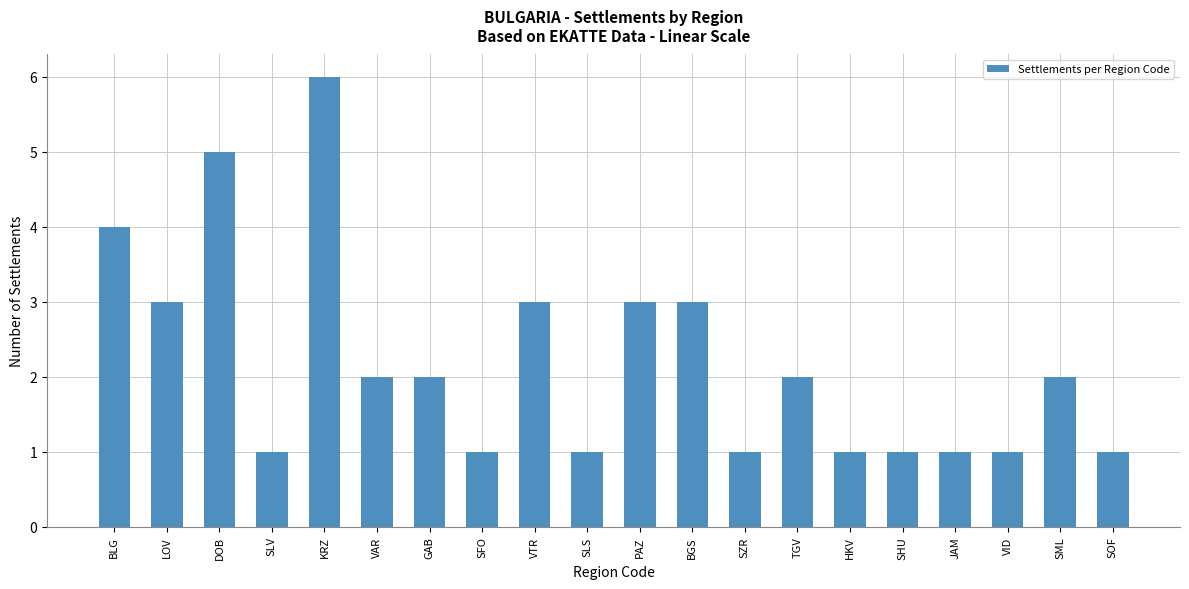

Which label corresponds to the largest value in the chart?

KRZ